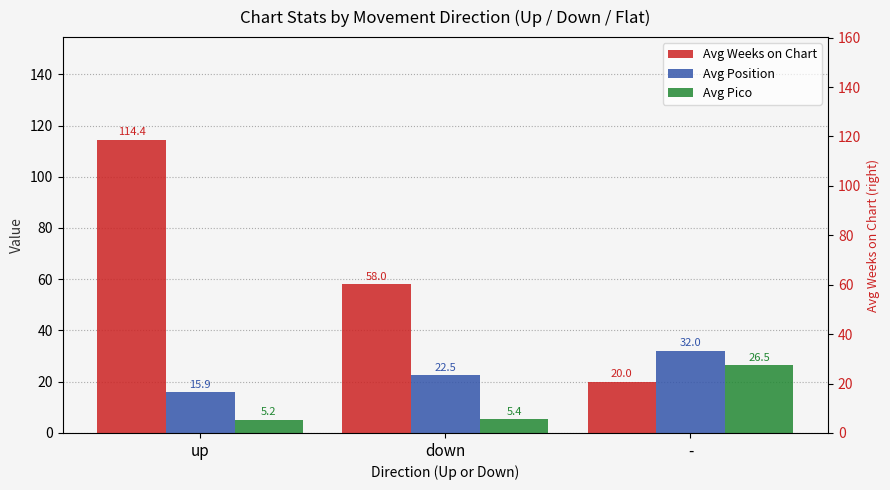

Which has a higher value, up or down?

up